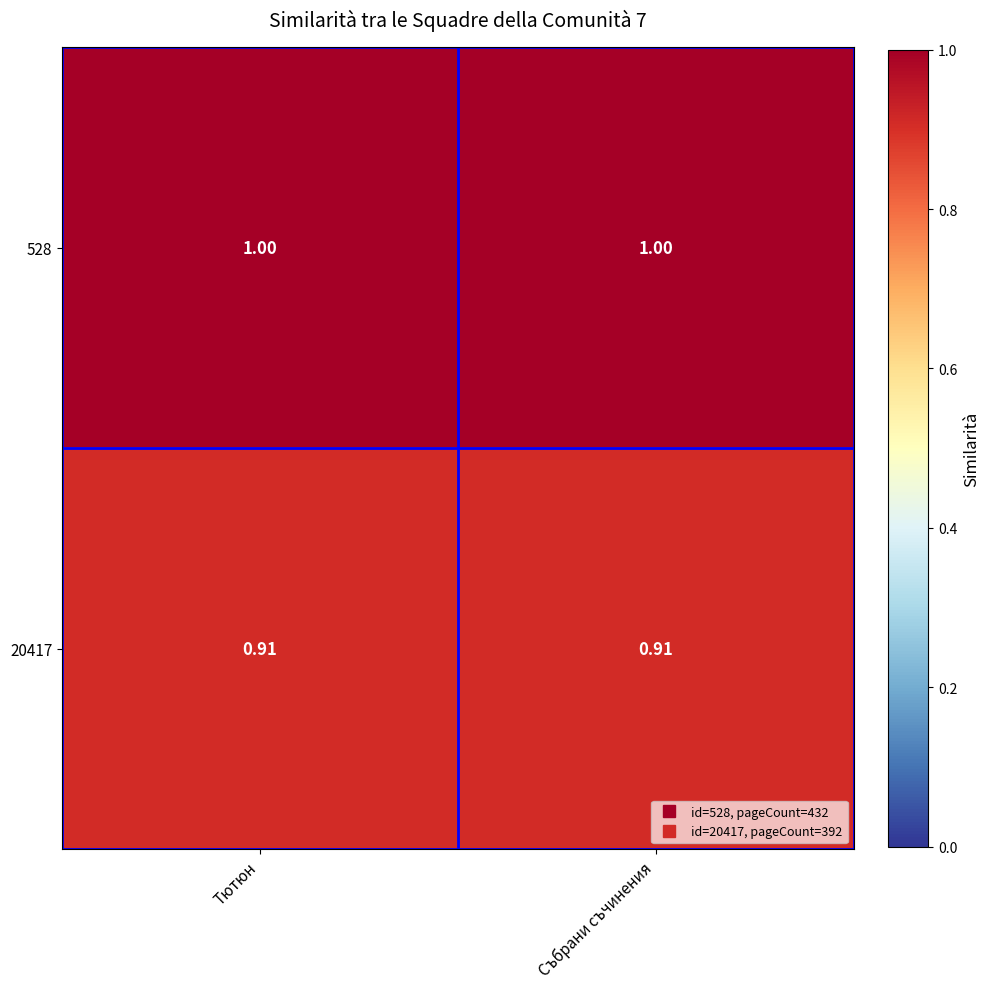

Reading left to right, what are all the values shown in this chart?

528: Тютюн=1.0	Събрани съчинения=1.0
20417: Тютюн=0.9	Събрани съчинения=0.9